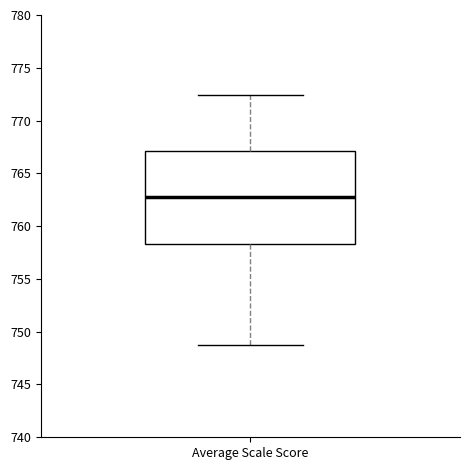

Read this box plot against the y-axis: the position of the median line, the range covered by the box, and the ends of both whiskers. The values are not printed on the chart, so give them approximately, as read against the axis.

median 763.0, box 758.5 to 767.0, whiskers 749.0 to 772.5